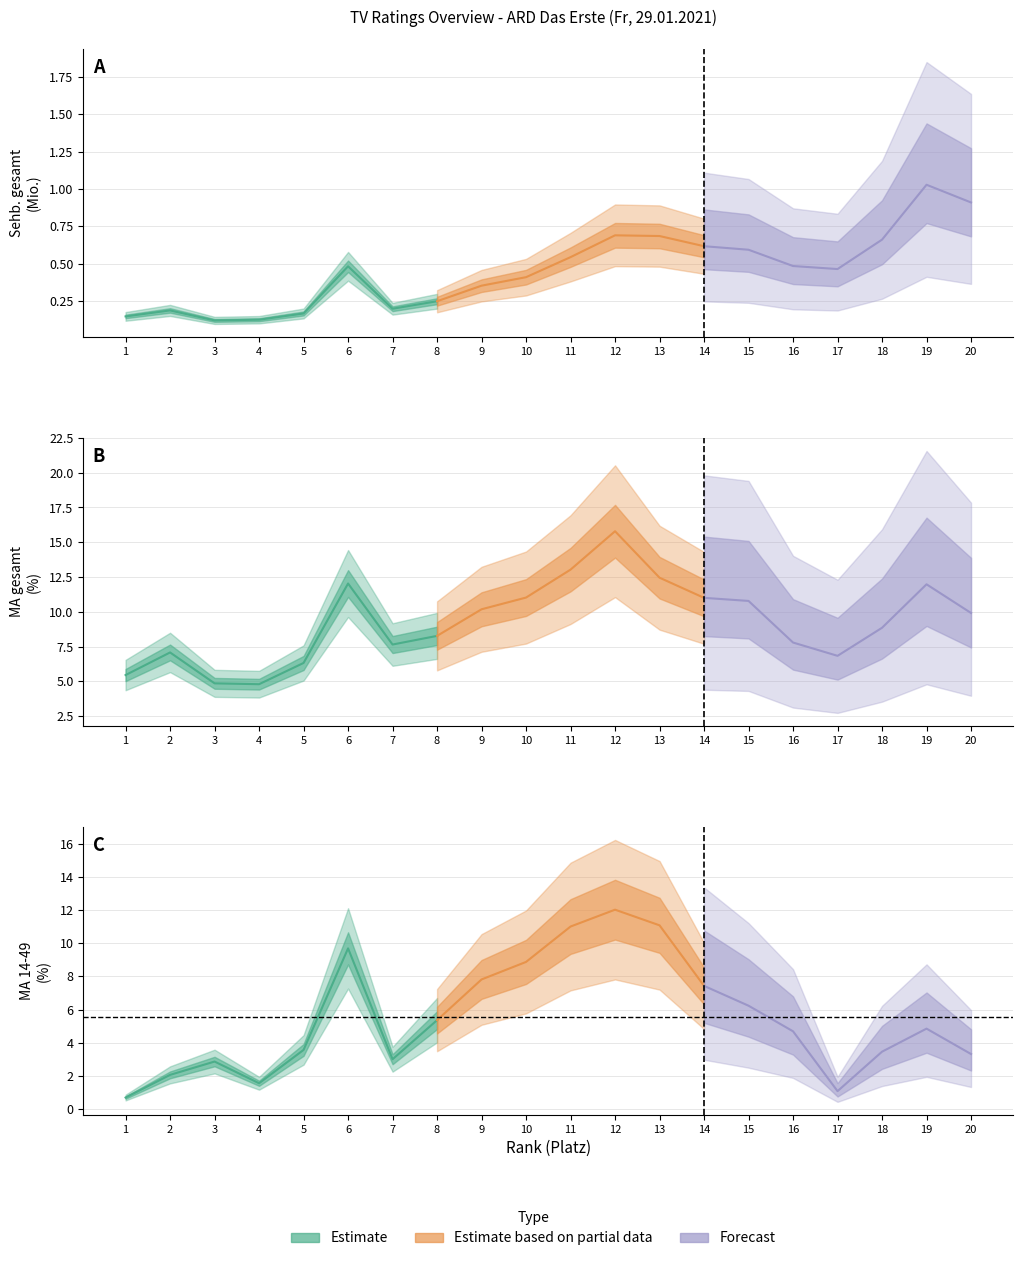

In MA_14_49, how many points are lower than both neighbors (excluding endpoints)?

3